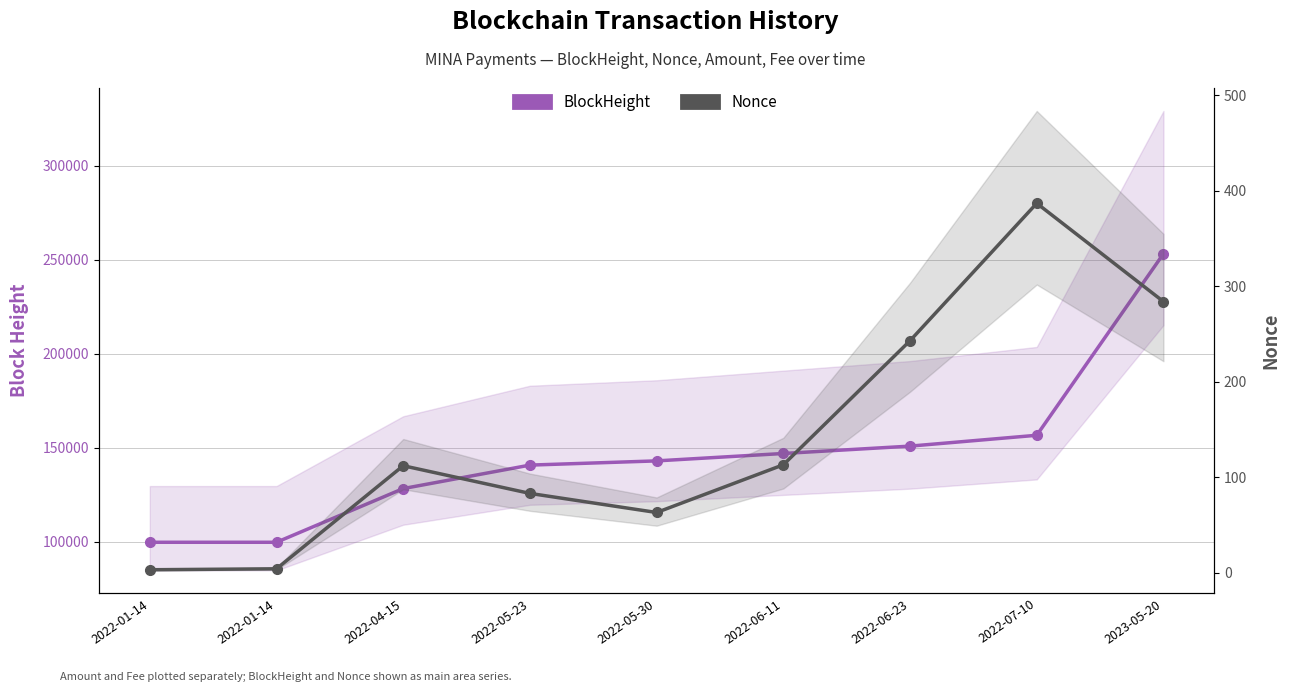

Between 2022-05-30 and 2022-01-14, which is larger?

2022-05-30